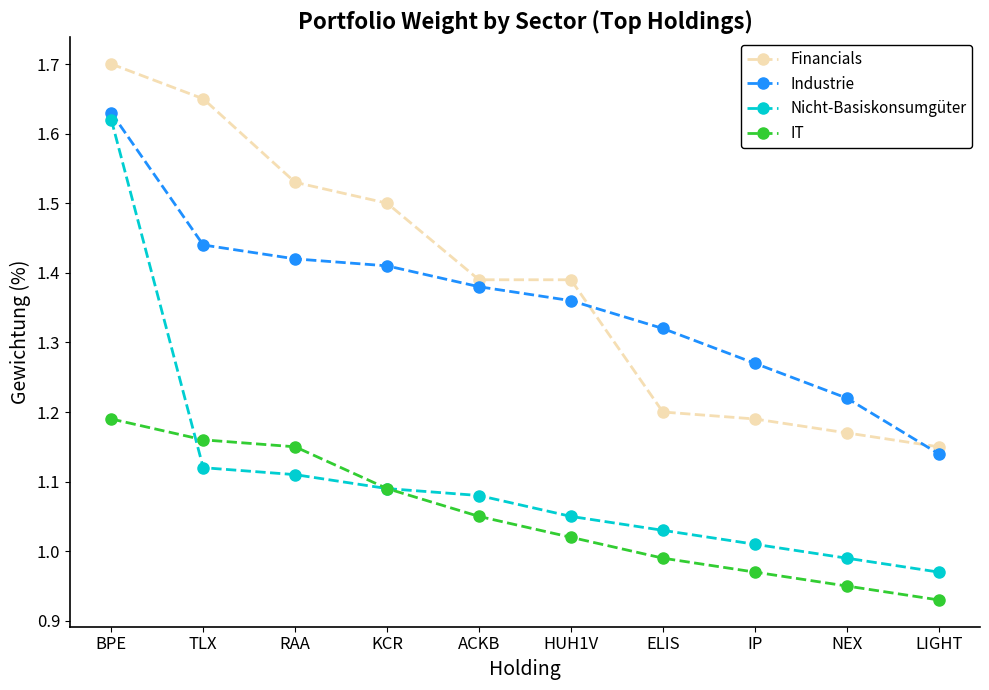

At how many categories does at least one series exceed 1?

10